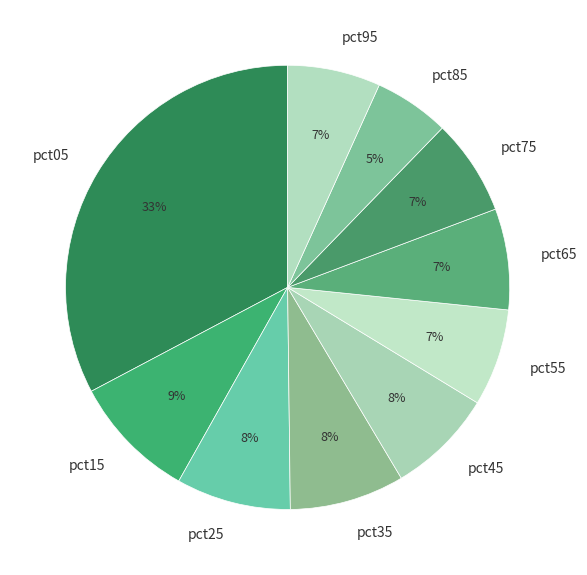

What percentage is the pct55 slice, to the nearest percent?

7%